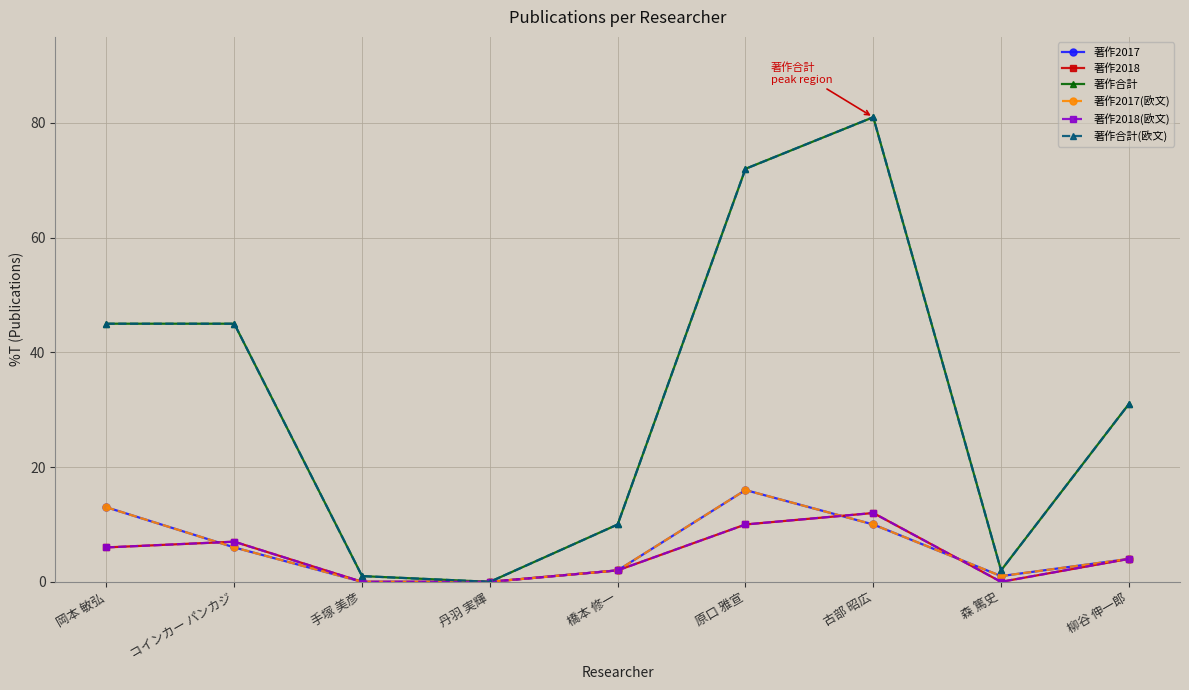

At how many categories does at least one series exceed 6?

6